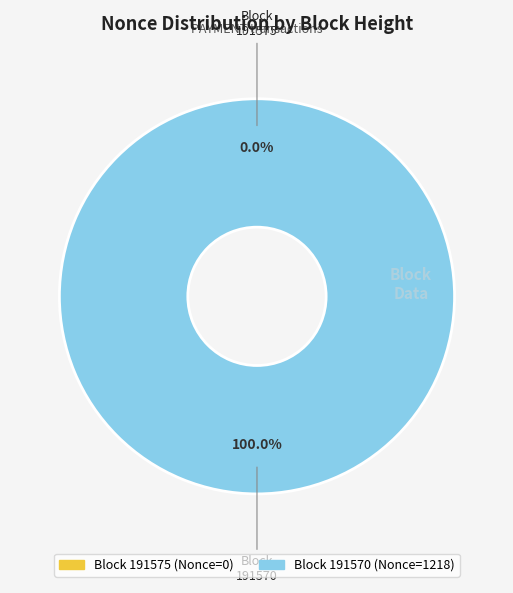

To the nearest percent, what is the difference between the 191570 and 191575 slice percentages?

100%